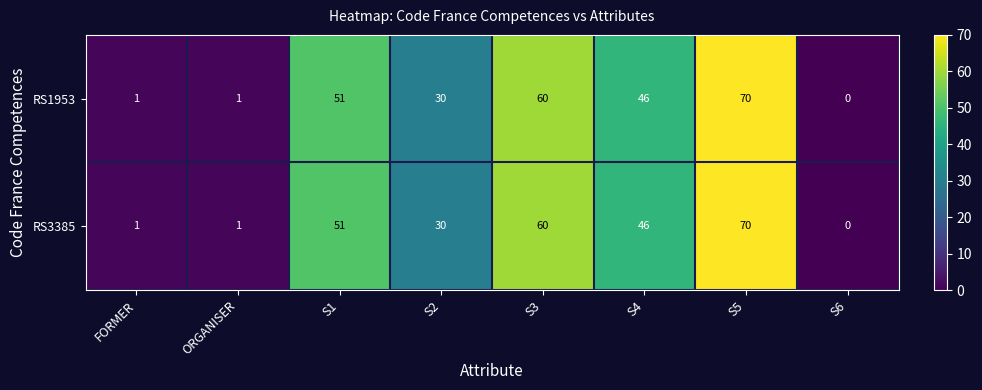

Which category has the highest value across all series?

S5